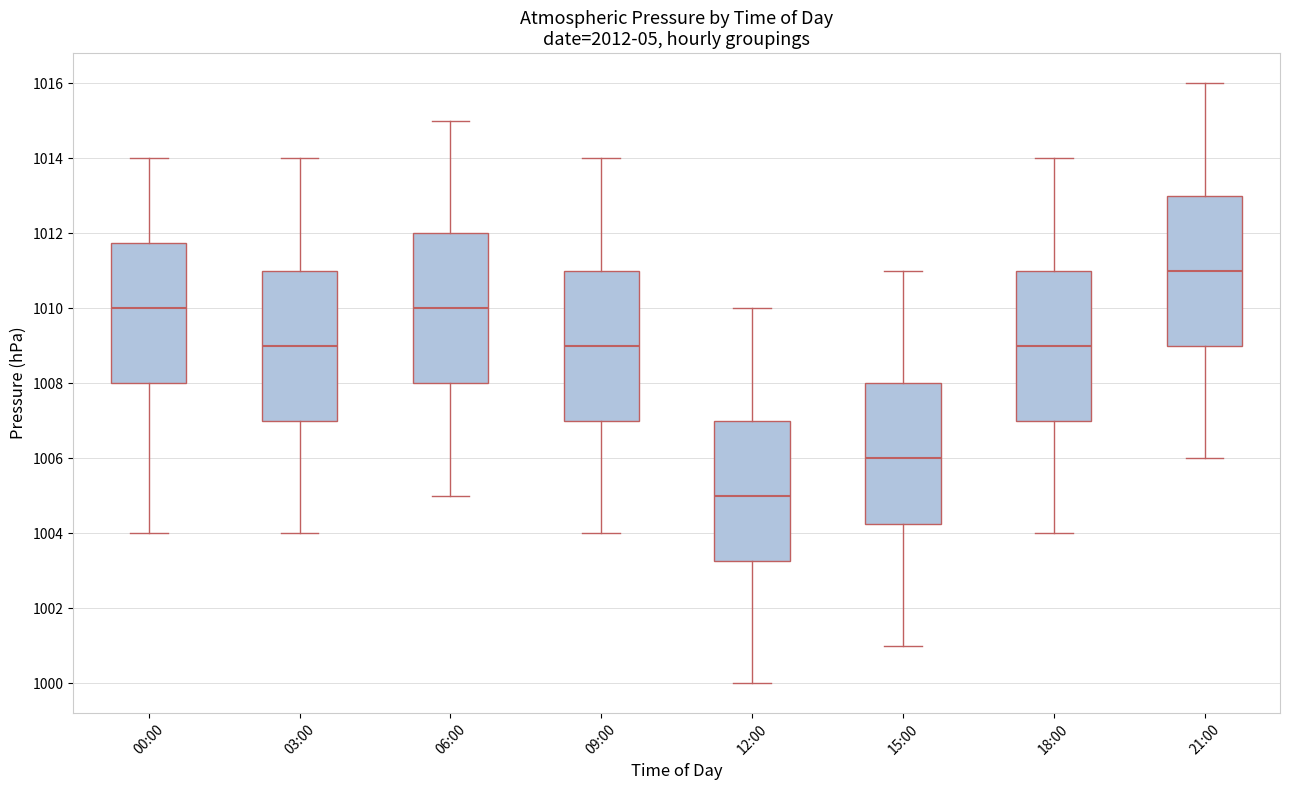

Reading left to right, read every box against the y-axis: the position of its median line, the range the box covers, and the ends of its whiskers. The values are not printed on the chart, so give them approximately, as read against the axis.

00:00: median 1010.0, box 1008.0 to 1011.8, whiskers 1004.0 to 1014.0
03:00: median 1009.0, box 1007.0 to 1011.0, whiskers 1004.0 to 1014.0
06:00: median 1010.0, box 1008.0 to 1012.0, whiskers 1005.0 to 1015.0
09:00: median 1009.0, box 1007.0 to 1011.0, whiskers 1004.0 to 1014.0
12:00: median 1005.0, box 1003.2 to 1007.0, whiskers 1000.0 to 1010.0
15:00: median 1006.0, box 1004.2 to 1008.0, whiskers 1001.0 to 1011.0
18:00: median 1009.0, box 1007.0 to 1011.0, whiskers 1004.0 to 1014.0
21:00: median 1011.0, box 1009.0 to 1013.0, whiskers 1006.0 to 1016.0